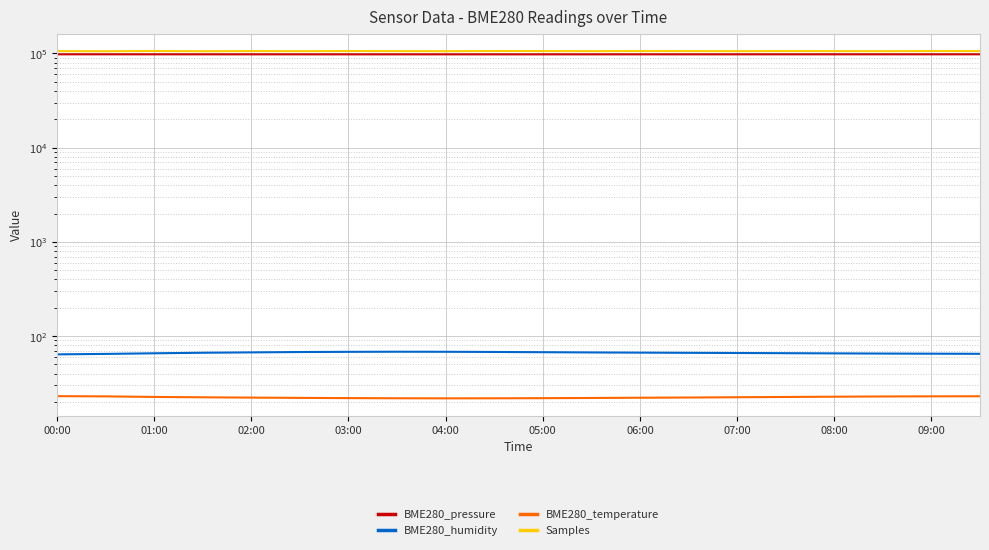

True or false: Samples and BME280_temperature intersect in this chart.

False